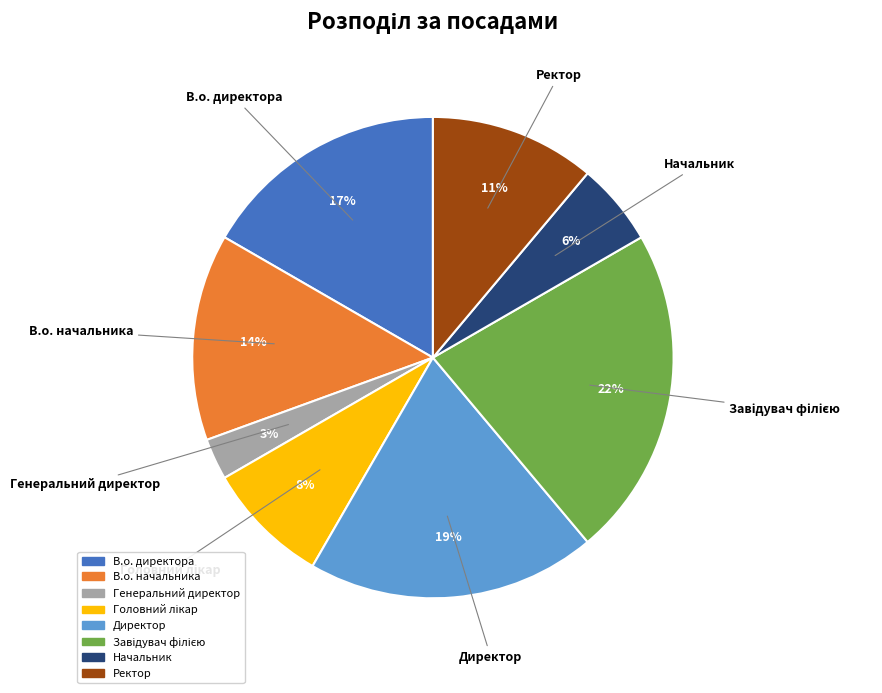

How many slices are in this pie chart?

8